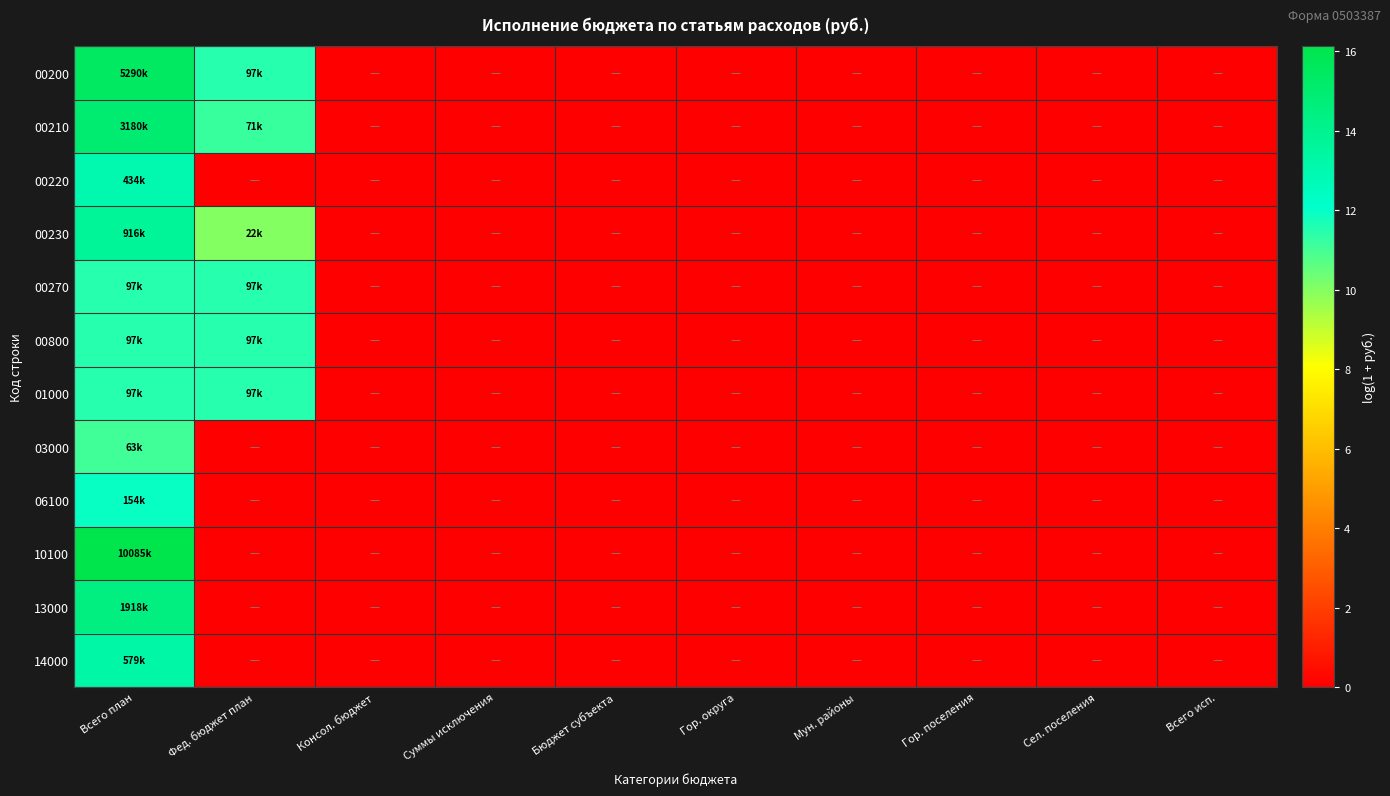

Between Всего план and Гор. округа, which series saw the biggest shift?

10100